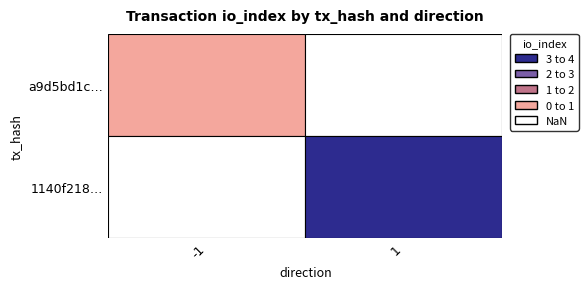

The value of a9d5bd1c4039b517d92e3259a56704196920703… at direction is -1. True or false?

True